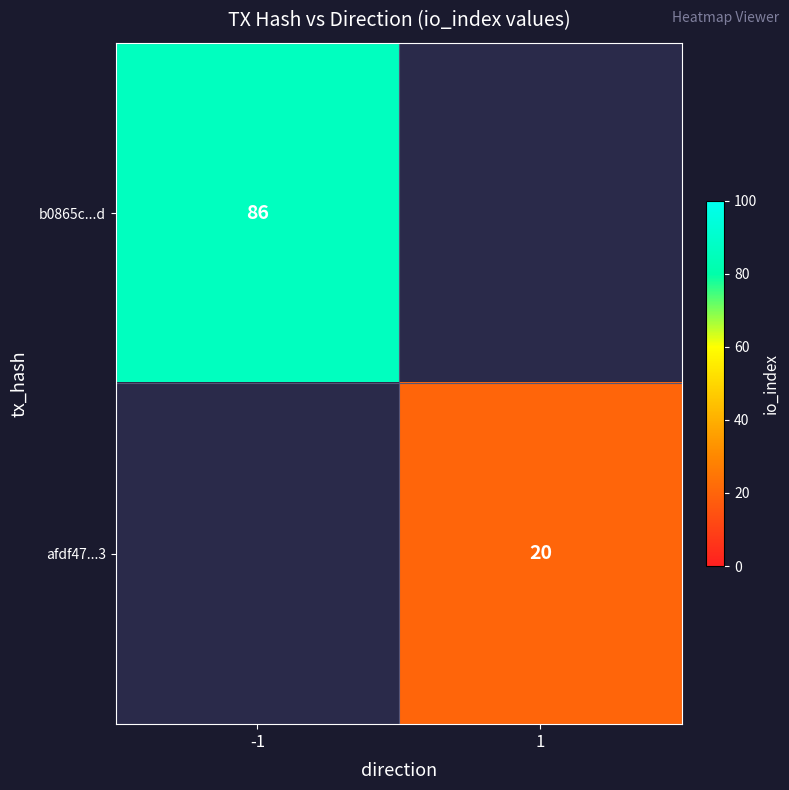

Is it true that b0865c...d equals 26 at -1?

False